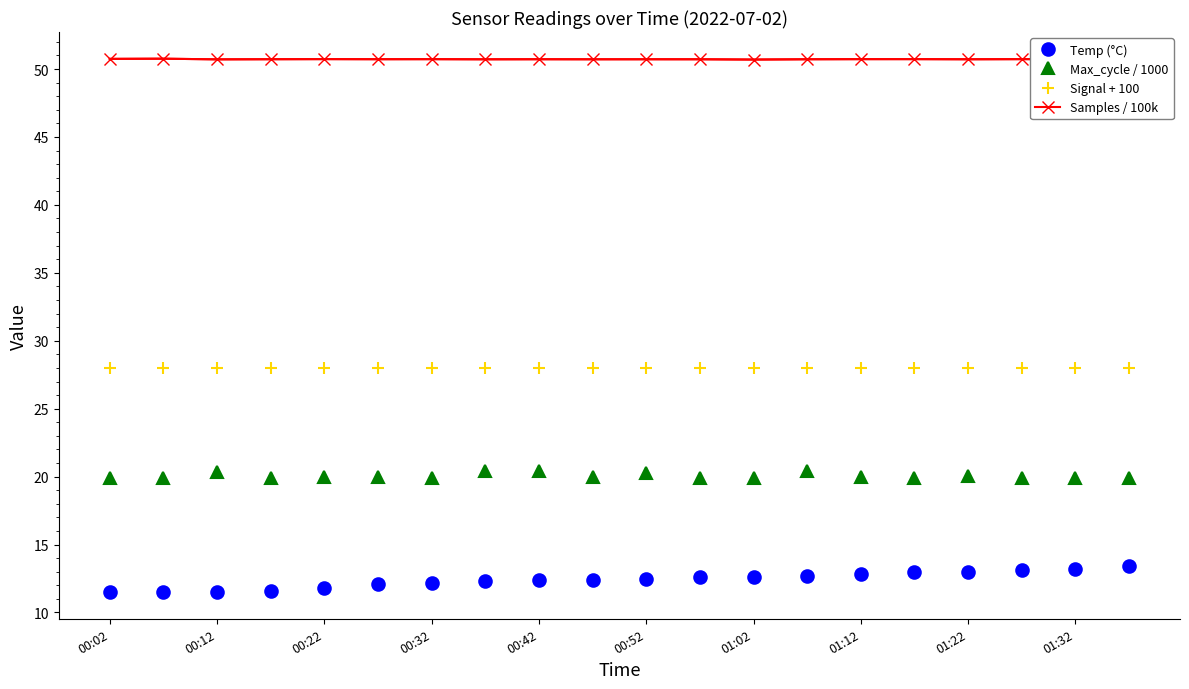

At how many categories does at least one series exceed 24?

20